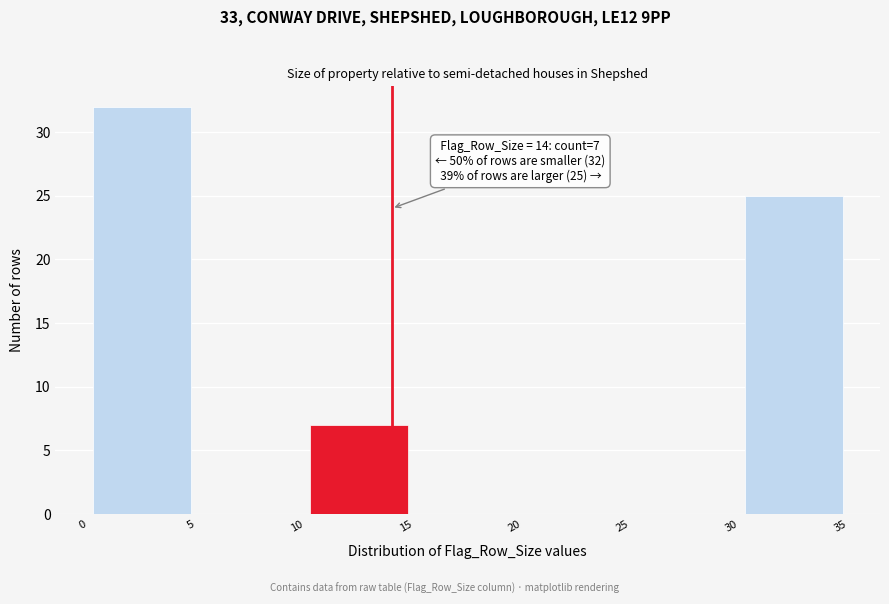

Which range on the x-axis has the tallest bar?

0 to 5